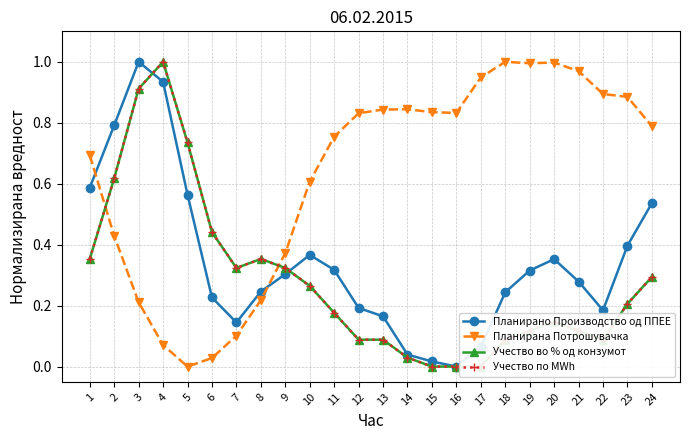

What is the highest value of the Планирана Потрошувачка series?

1.0